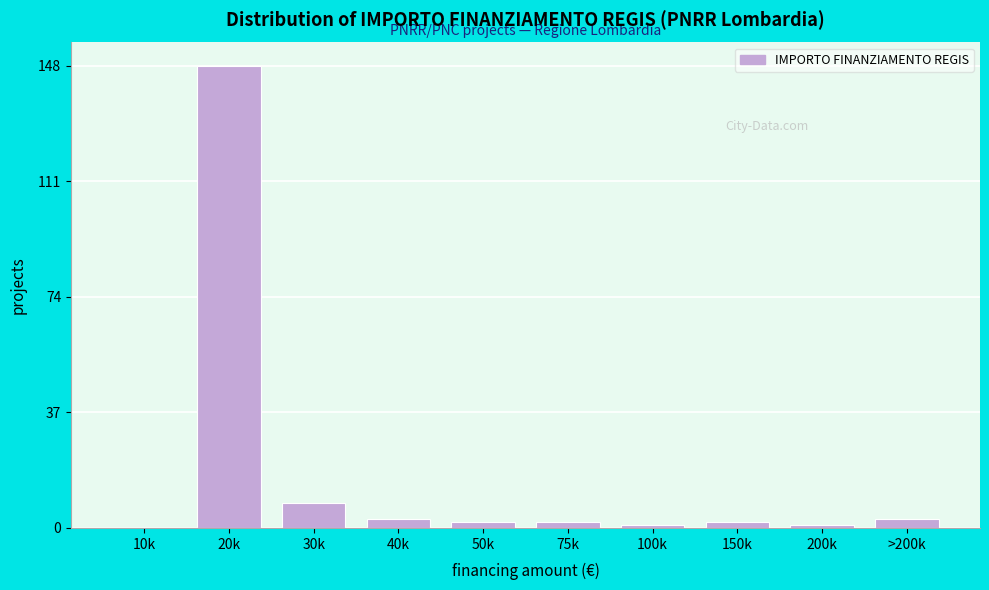

Reading right to left, list all the values displayed in this chart.

>200k=3	200k=1	150k=2	100k=1	75k=2	50k=2	40k=3	30k=8	20k=148	10k=0